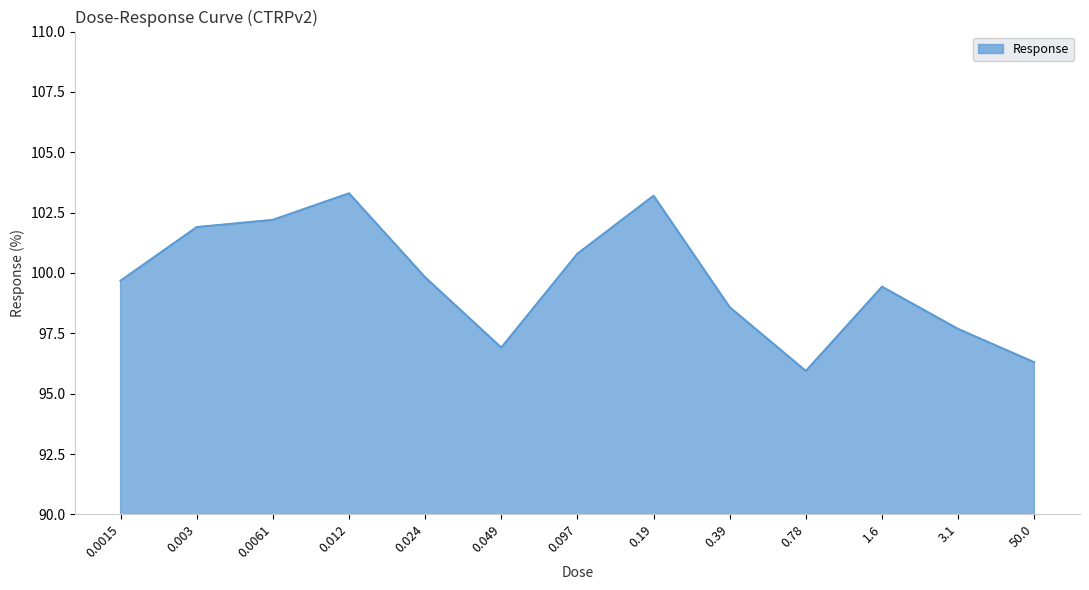

True or false: the data shows 57.7 at 0.39.

False